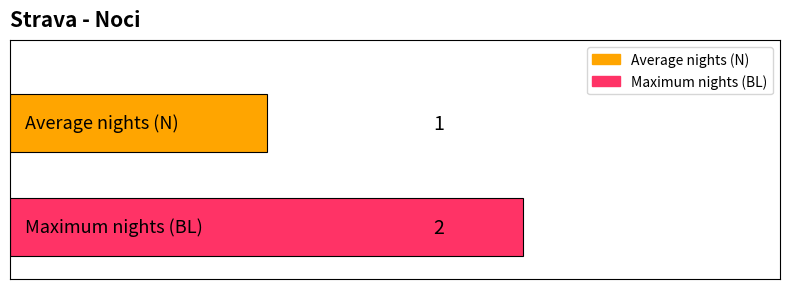

Which series has the largest range (max minus min)?

Average nights (N)